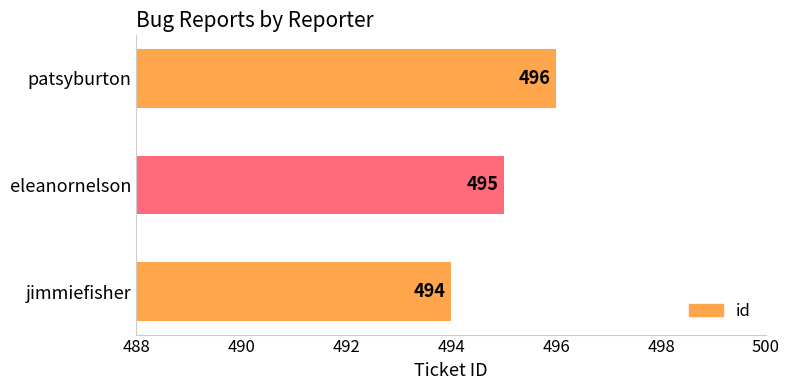

List the labels in order of value, largest first.

patsyburton, eleanornelson, jimmiefisher